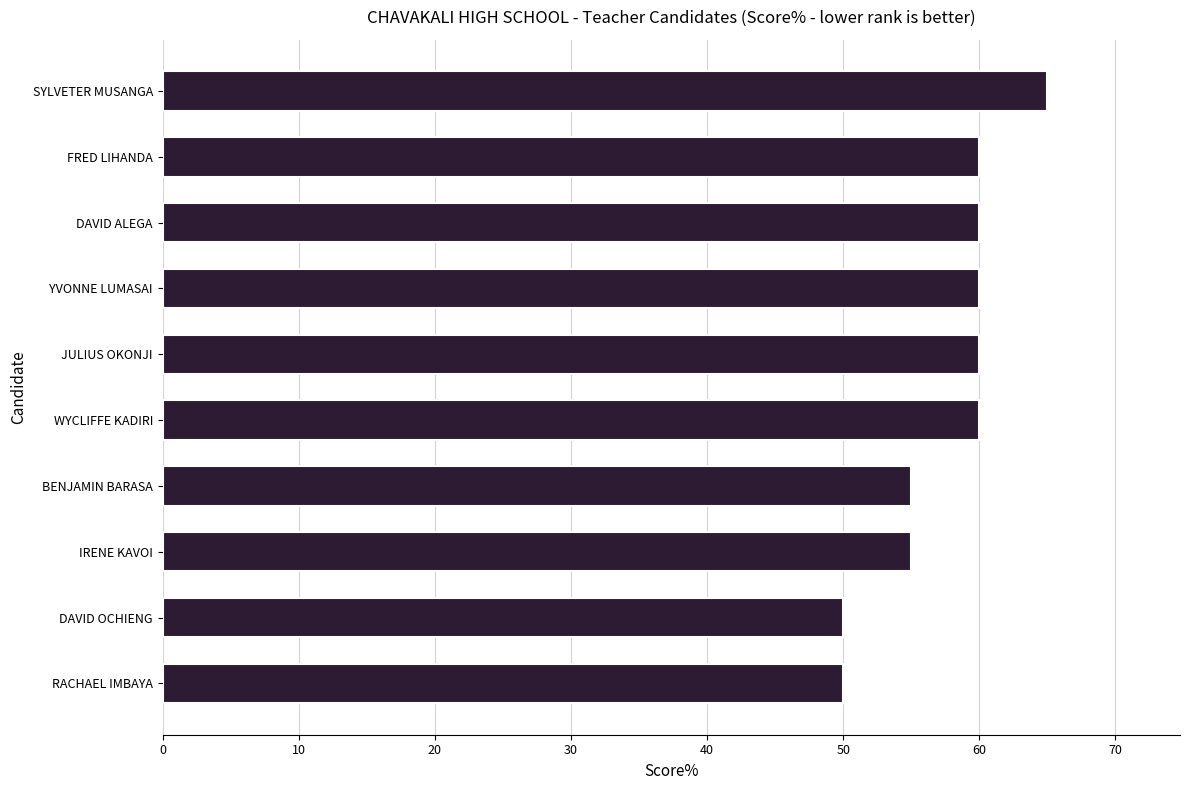

What is the change in value from YVONNE LUMASAI to IRENE KAVOI?

-5